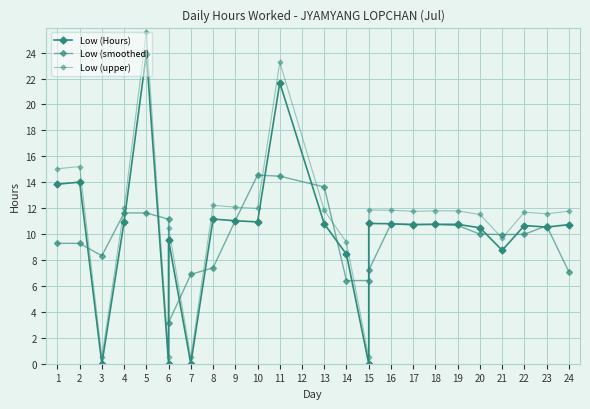

In Low (Hours), how many points are lower than both neighbors (excluding endpoints)?

8